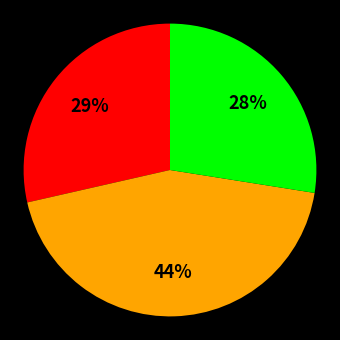

To the nearest percent, what is the average slice percentage?

33%